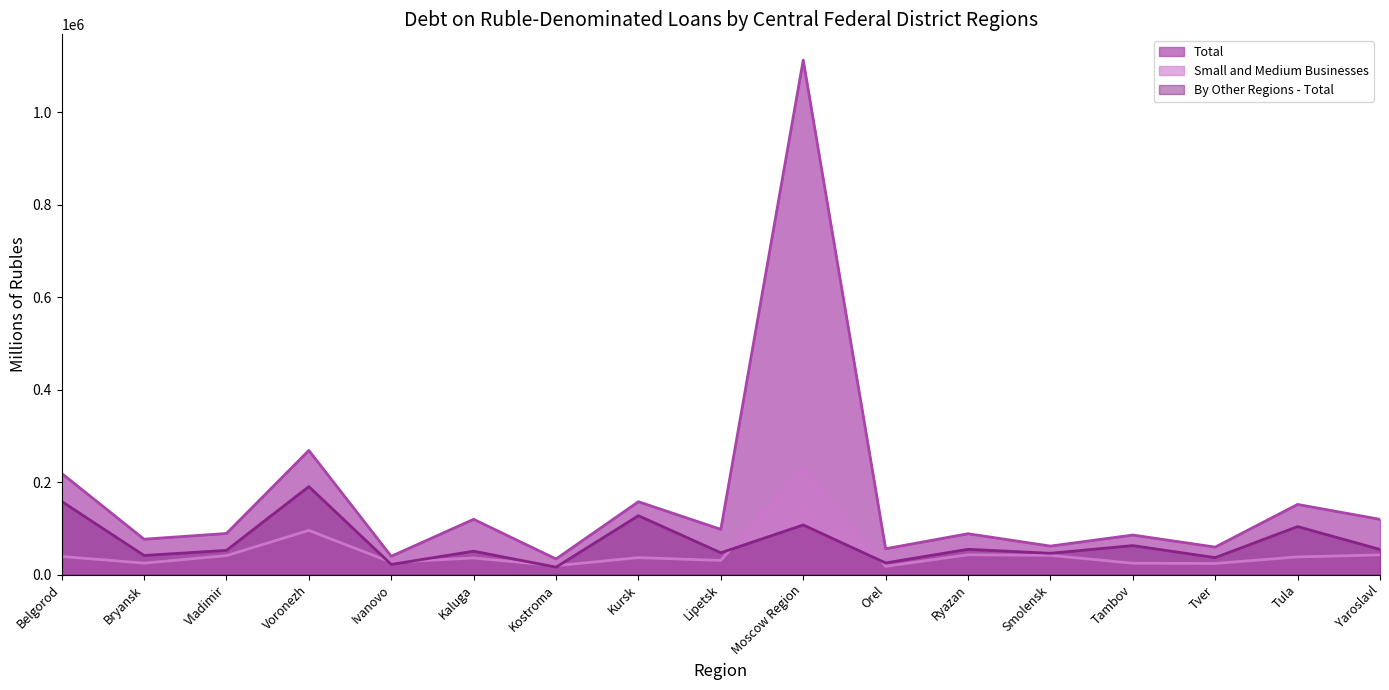

What are all the series names shown in the legend?

Total, Small and Medium Businesses, By Other Regions - Total